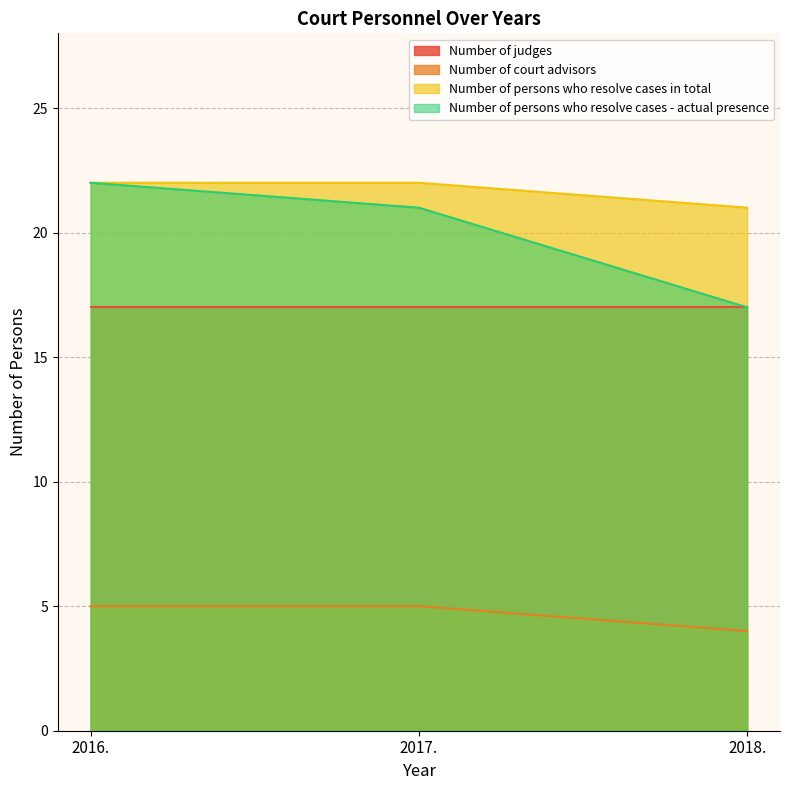

What is the sum of the Number of persons who resolve cases - actual presence values at 2017. and 2018.?

38